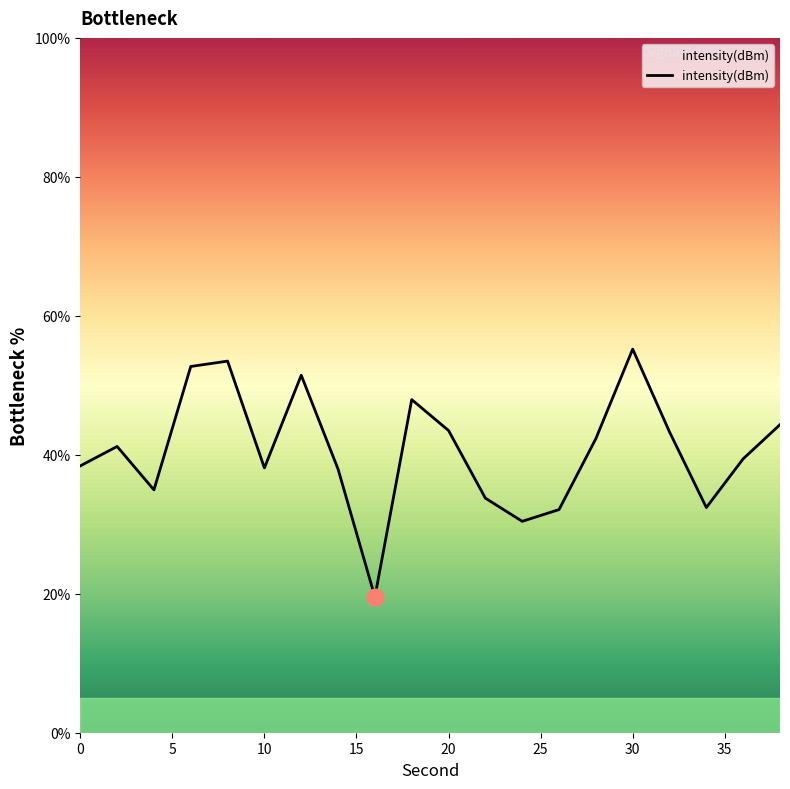

What is the maximum value shown in the chart?

55.2